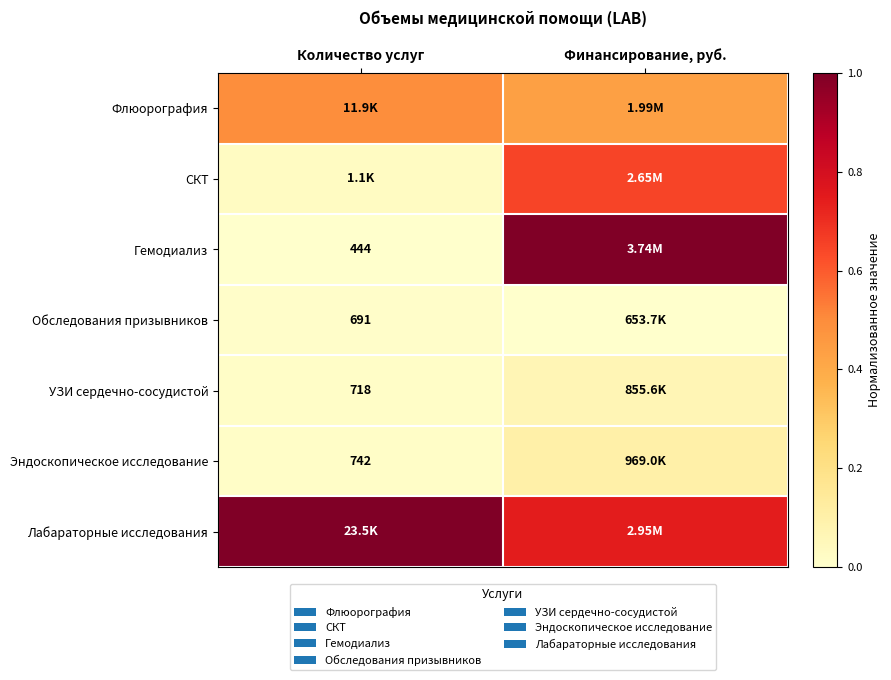

At which label does УЗИ сердечно-сосудистой reach its peak?

Финансирование, руб.